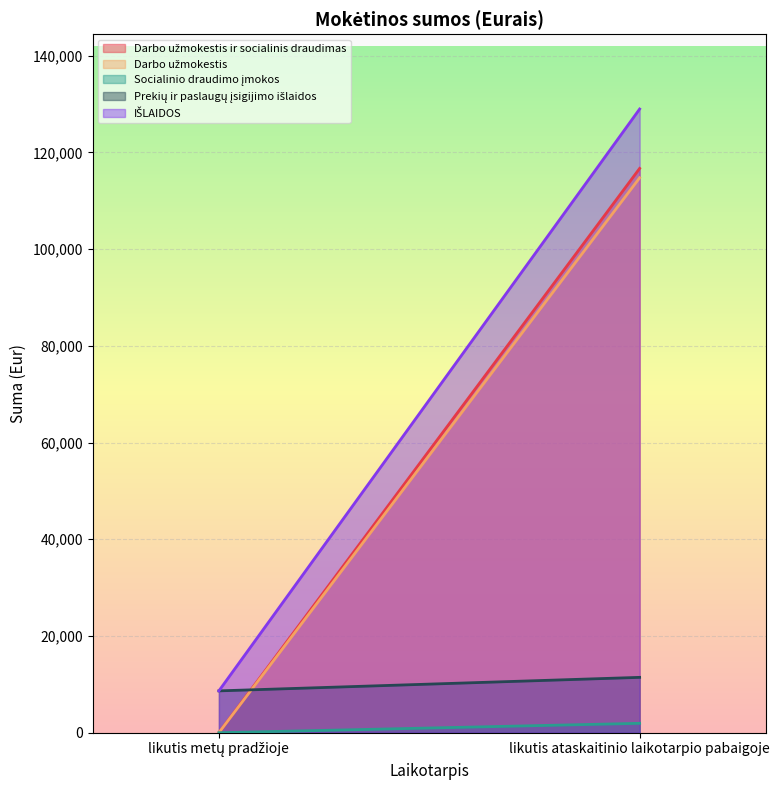

At which category does the chart reach its peak across all series?

likutis ataskaitinio laikotarpio pabaigoje